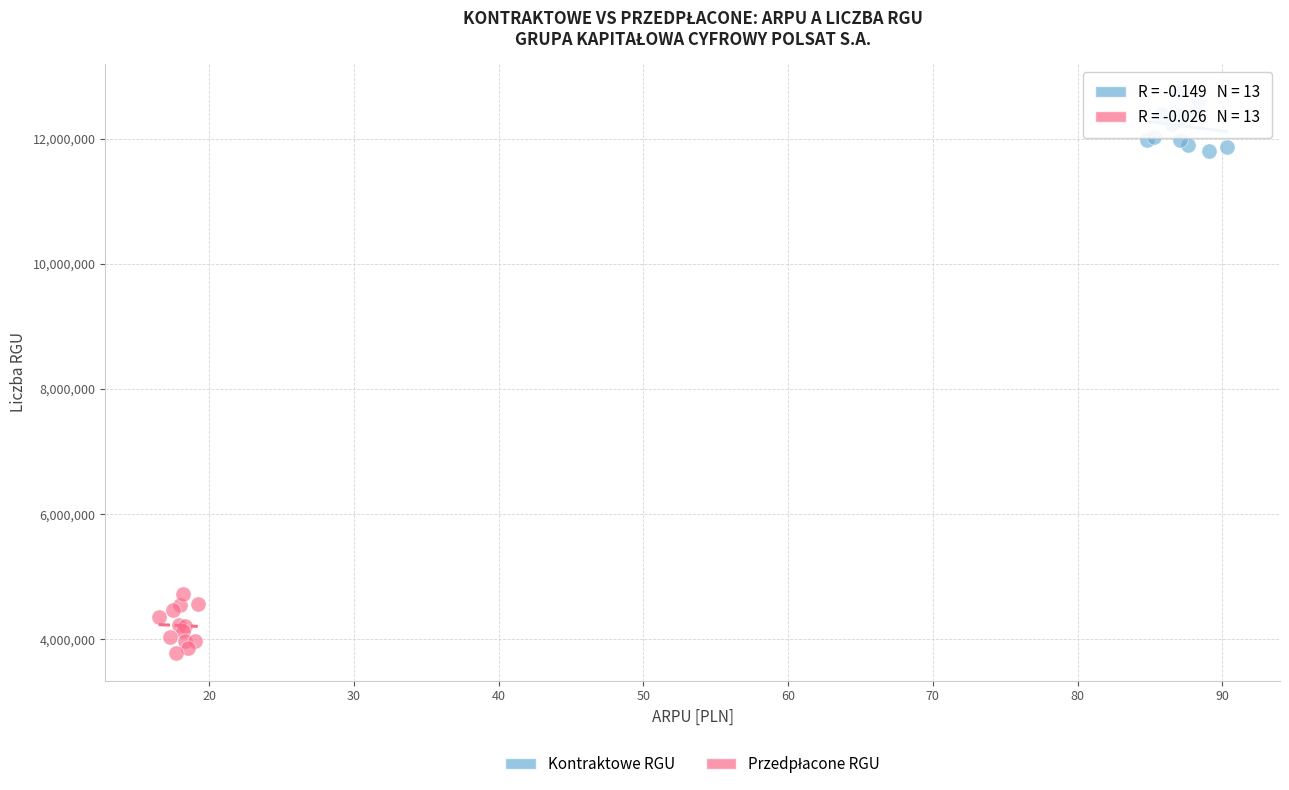

Which series reaches the maximum Y coordinate?

Kontraktowe RGU